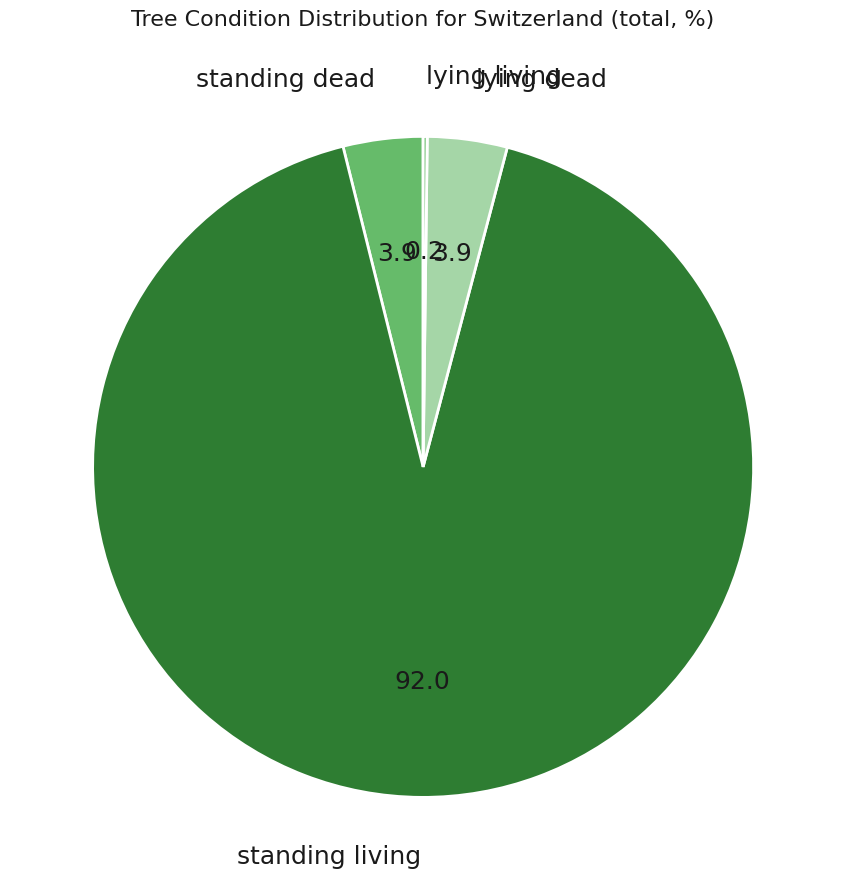

Which category has the biggest portion of the pie?

standing living